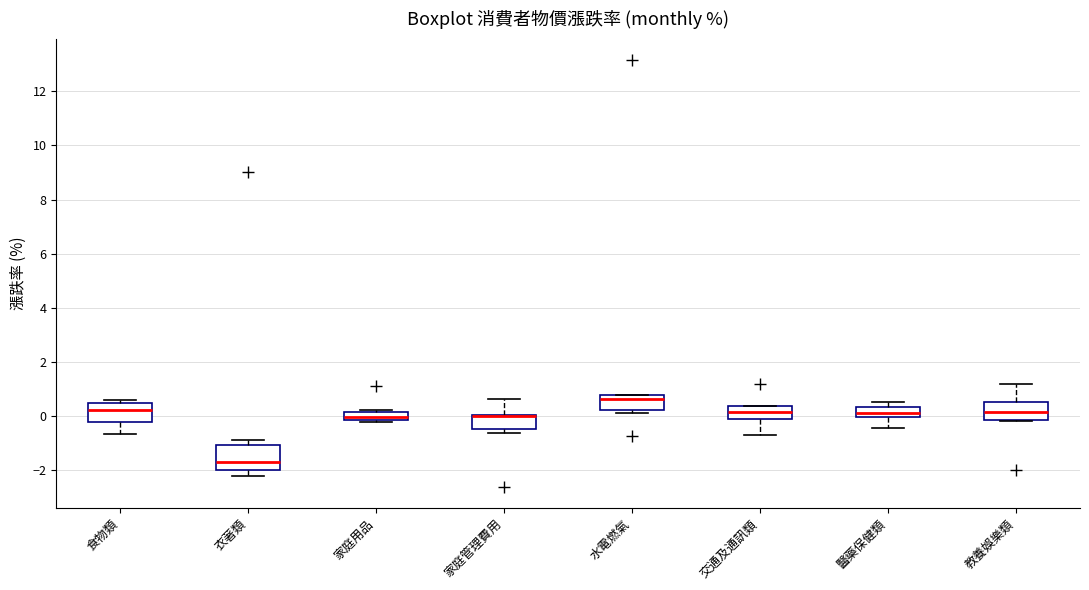

Where does the lower whisker of the box for 衣著類 end on the y-axis? The values are not printed on the chart, so give them approximately, as read against the axis.

-2.2